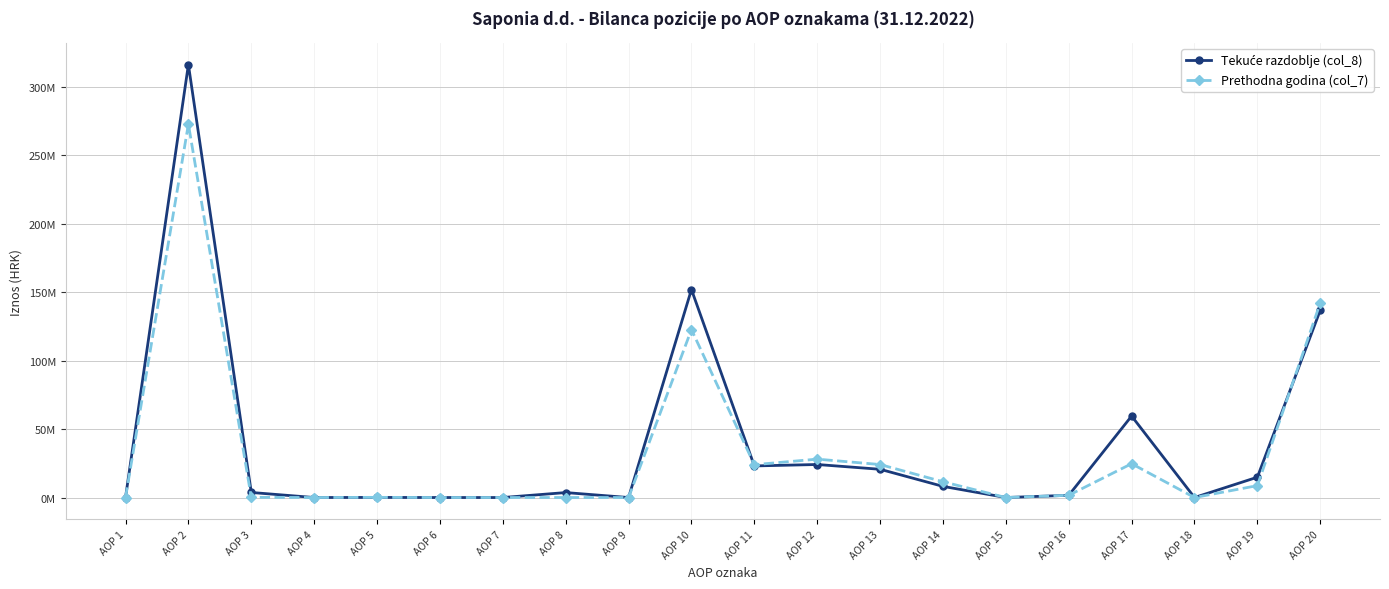

Does the chart have visible grid lines?

Yes